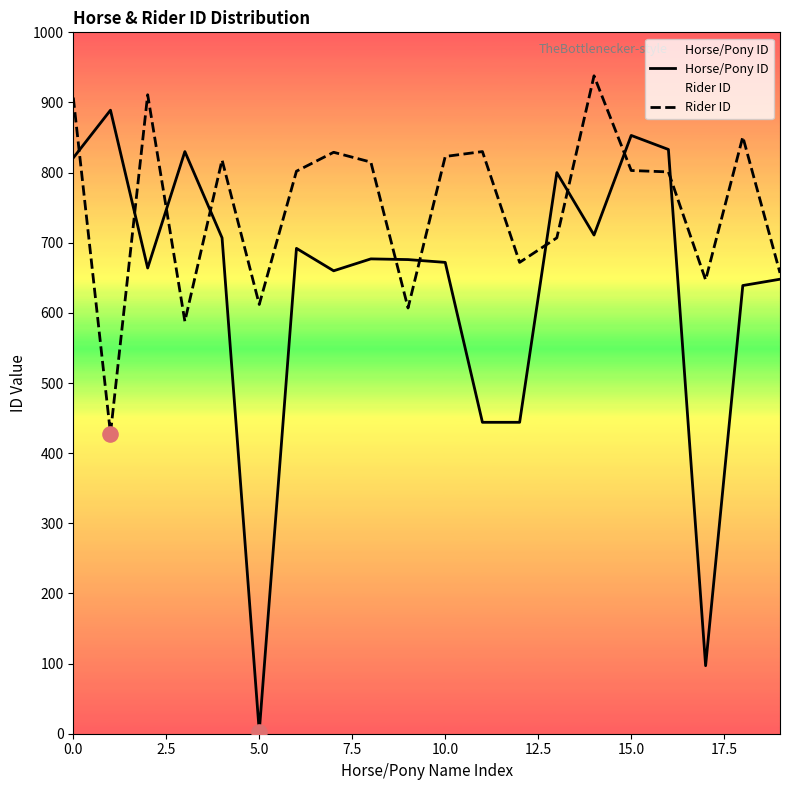

Which series has the largest Y range (max minus min)?

Horse/Pony ID